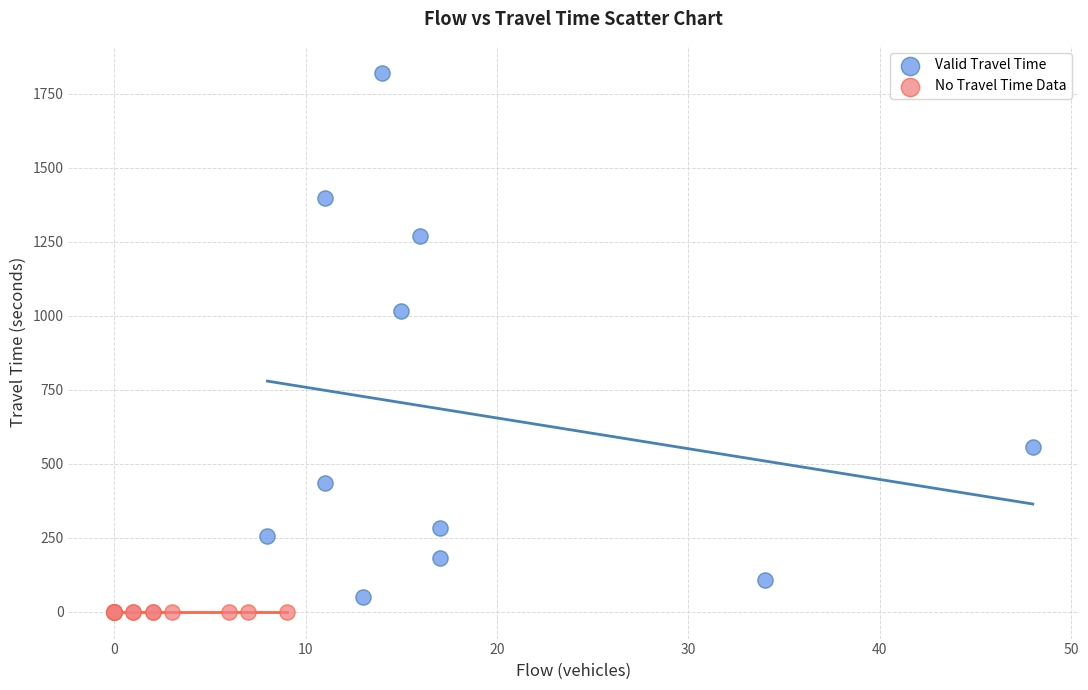

Which series contains the highest Y value?

Valid Travel Time